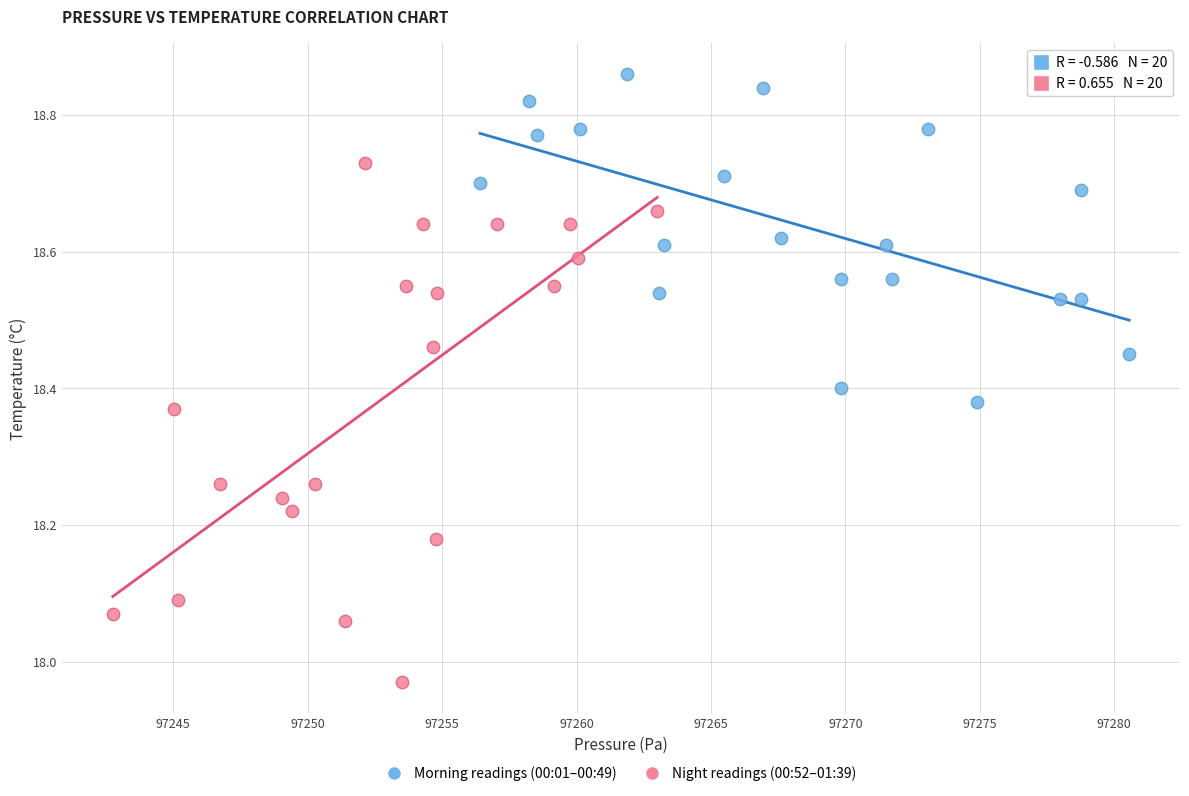

What are all the series names shown in the legend?

Morning readings (00:01–00:49), Night readings (00:52–01:39)